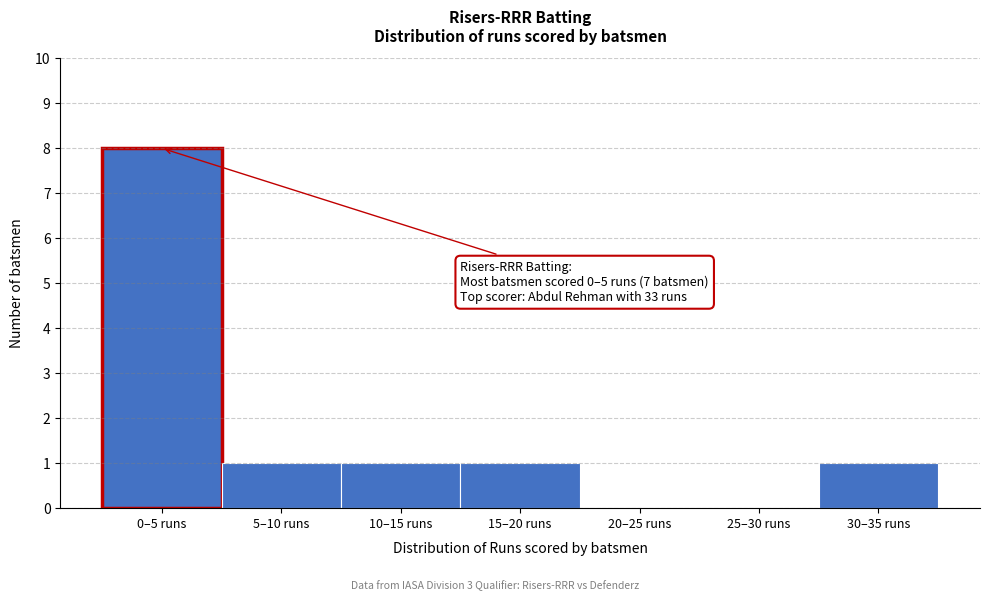

Reading right to left, what are all the values shown in this chart?

30–35 runs=1	25–30 runs=0	20–25 runs=0	15–20 runs=1	10–15 runs=1	5–10 runs=1	0–5 runs=8